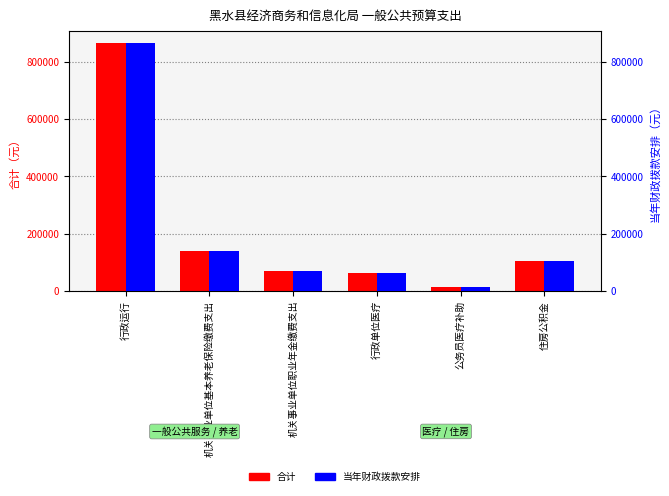

At which label is 合计 closest to 439242?

机关事业单位基本养老保险缴费支出